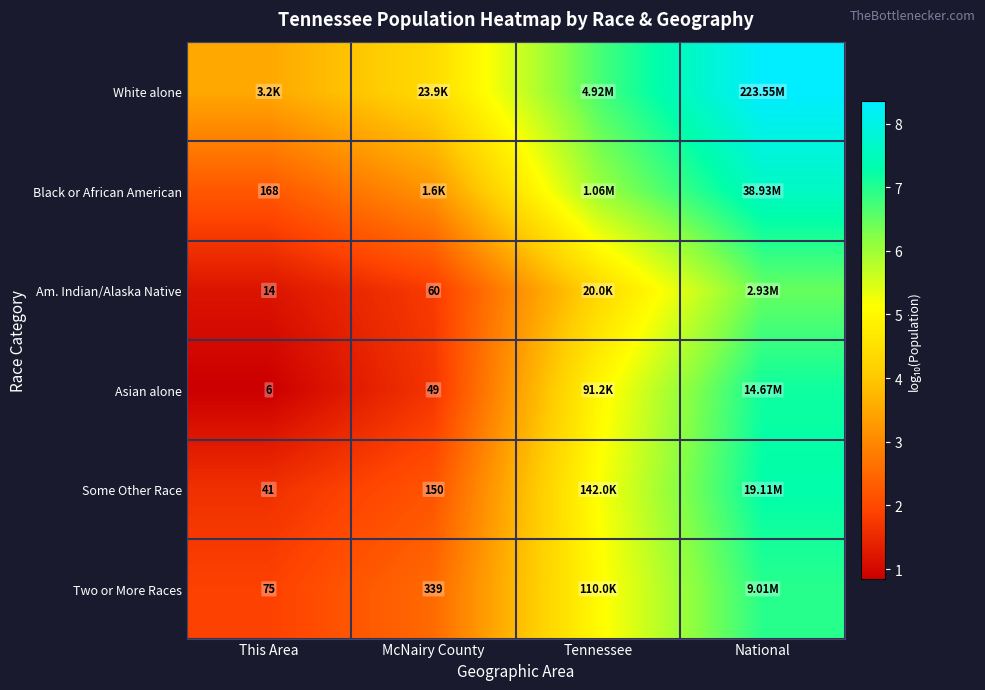

Between National and McNairy County, which is larger?

National